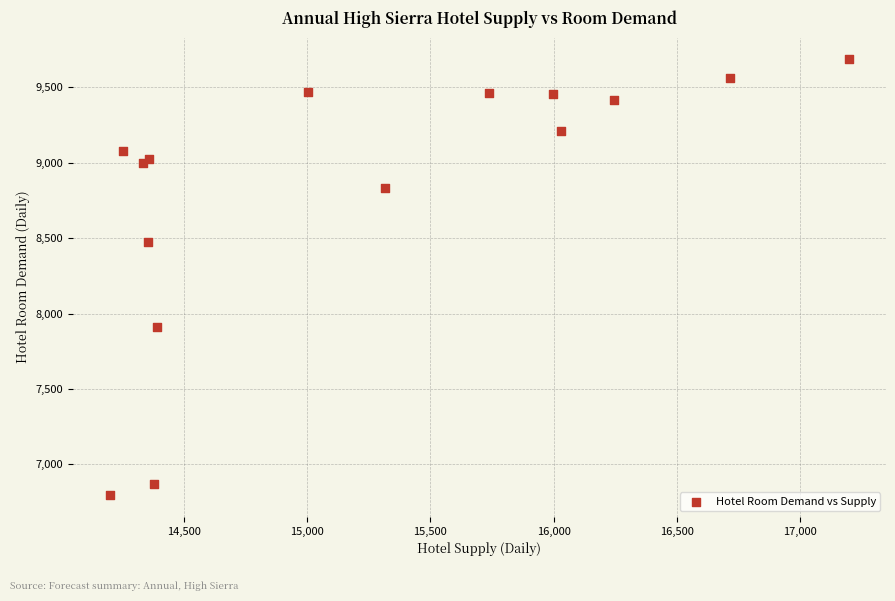

What Y value in the scatter plot is closest to 8240?

8476.6